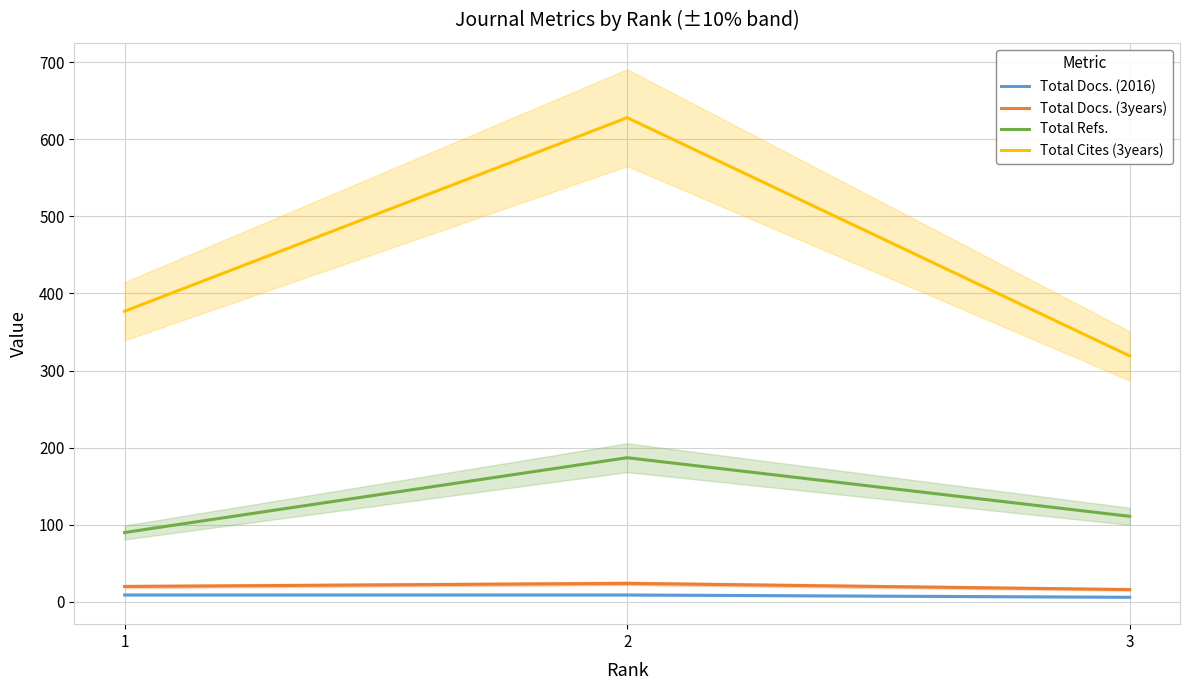

Between 2 and 3, which series saw the biggest shift?

Total Cites (3years)